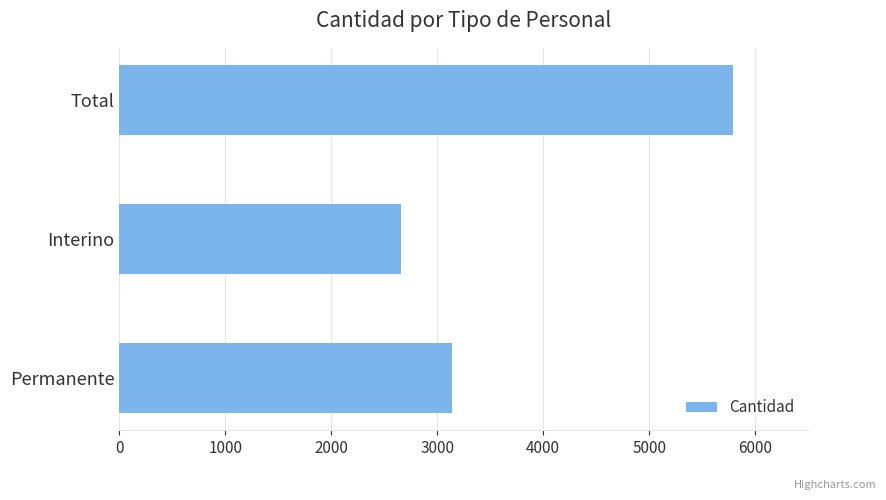

True or false: the data shows 5795 at Total.

True